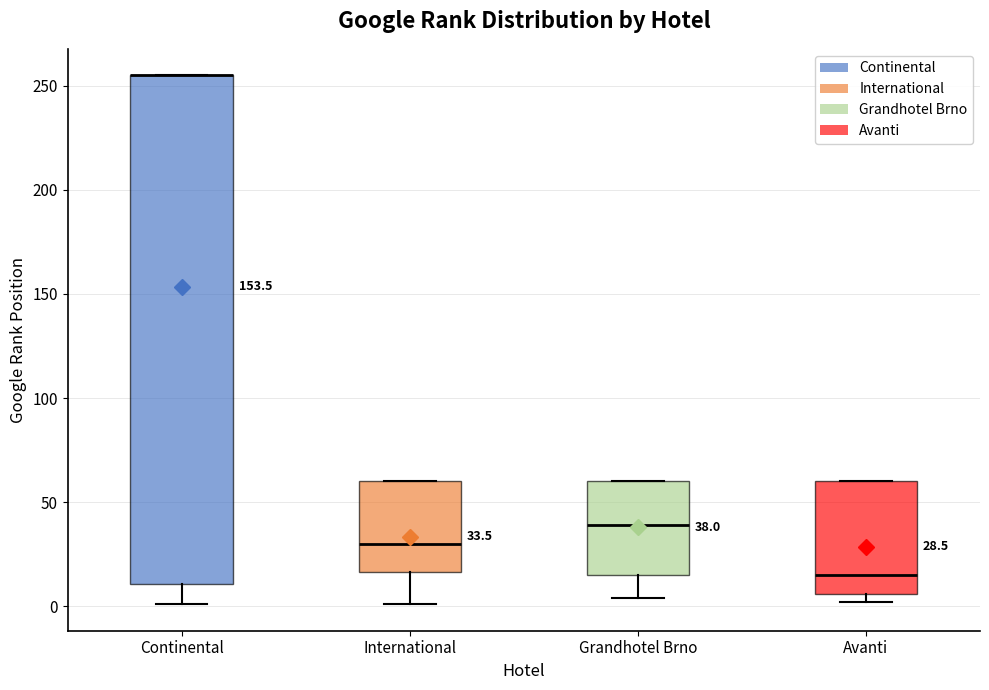

Comparing the boxes themselves (not the whiskers), which one is the tallest?

Continental